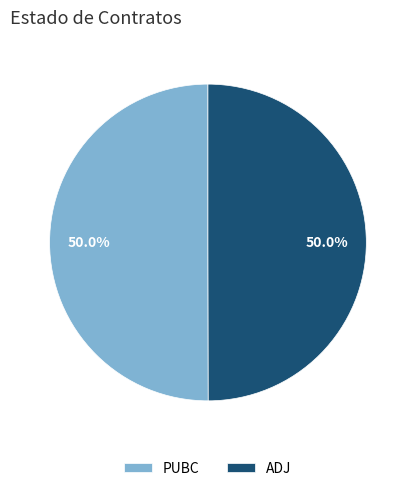

The PUBC slice represents 50% of the pie. True or false?

True